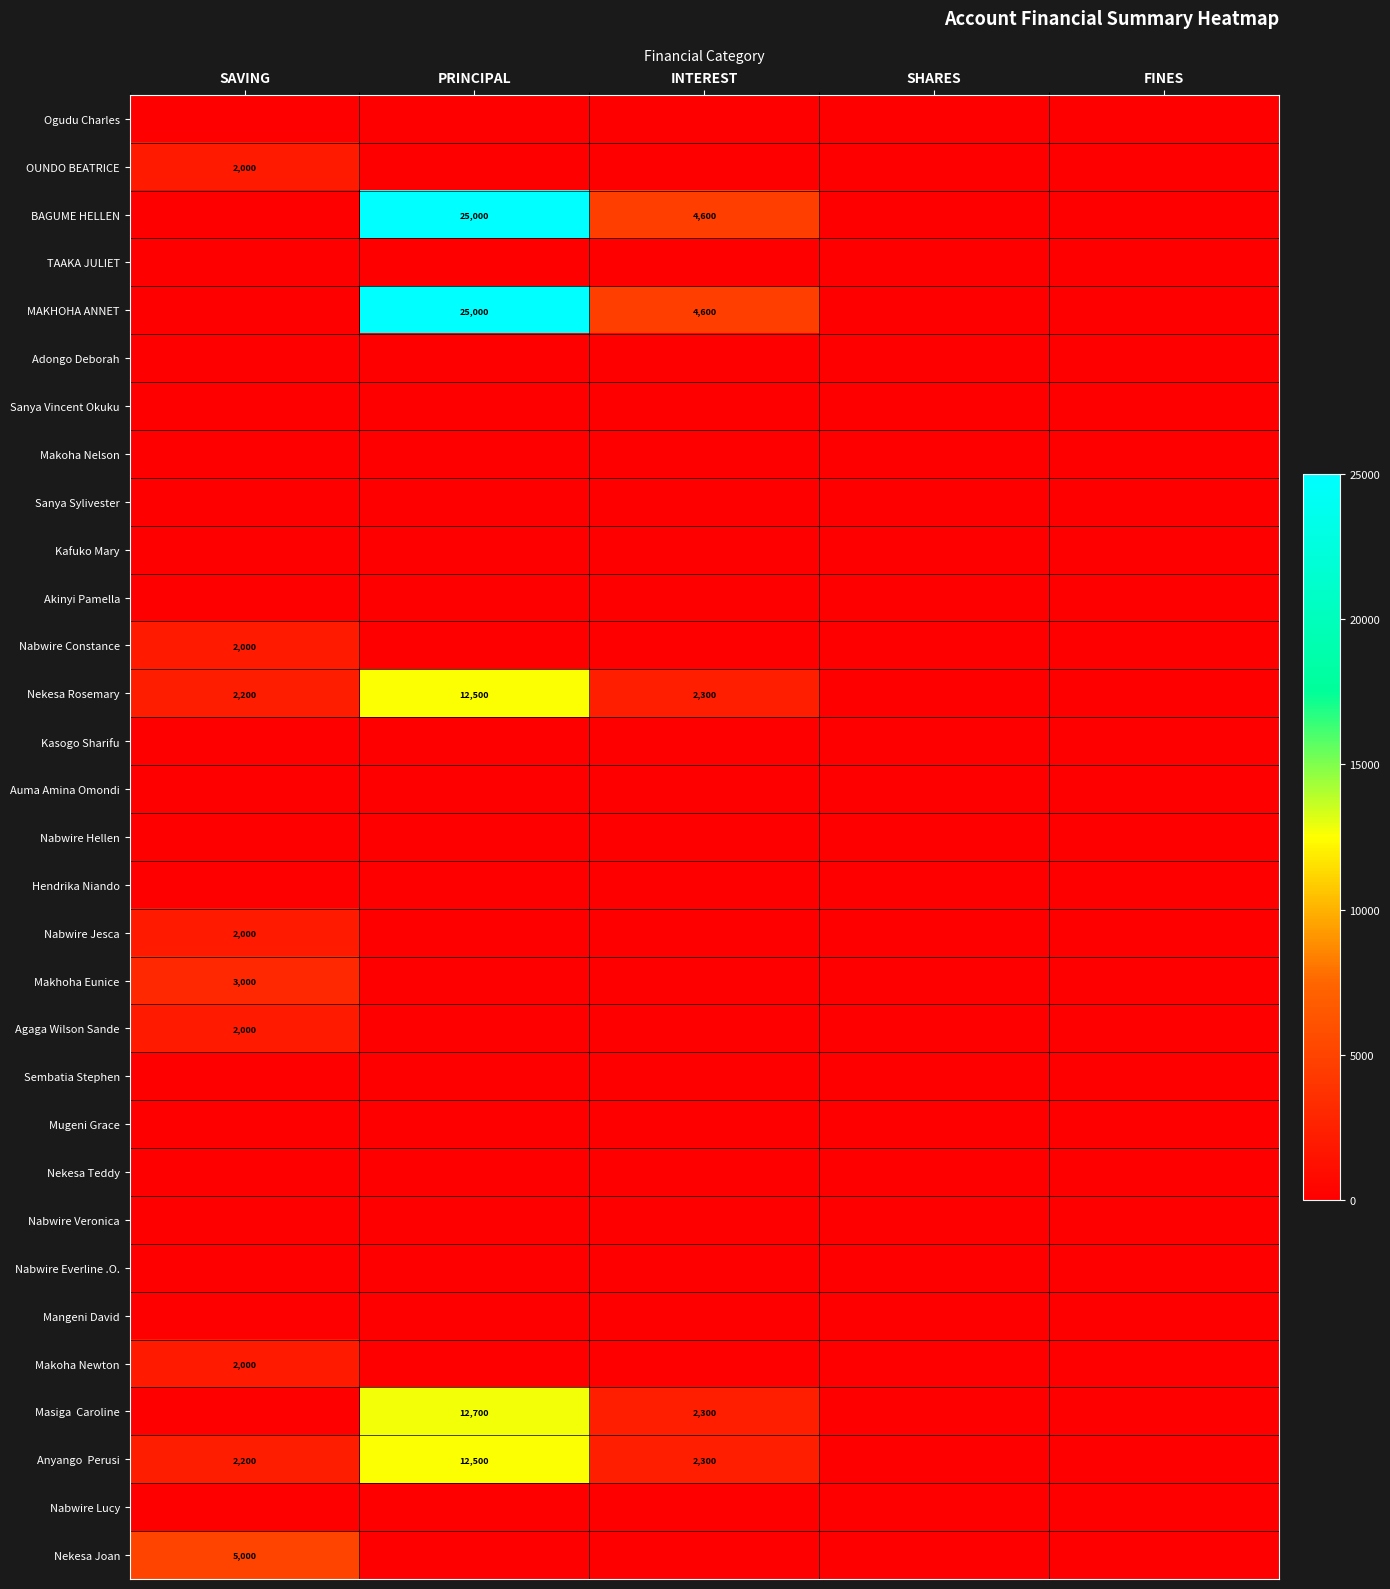

The BAGUME HELLEN series shows 6542 at INTEREST. True or false?

False